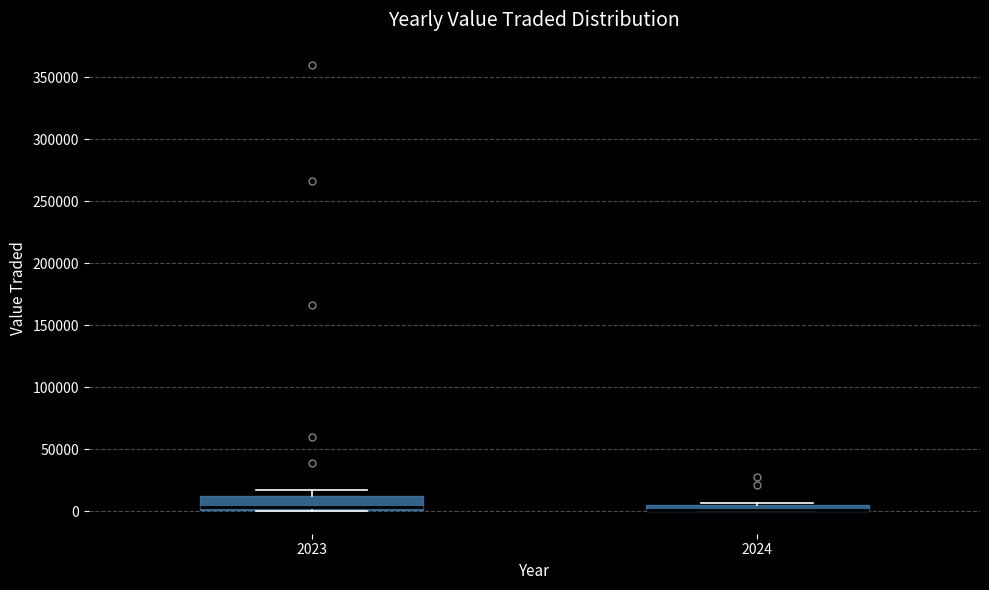

Comparing the boxes themselves (not the whiskers), which one is the tallest?

2023